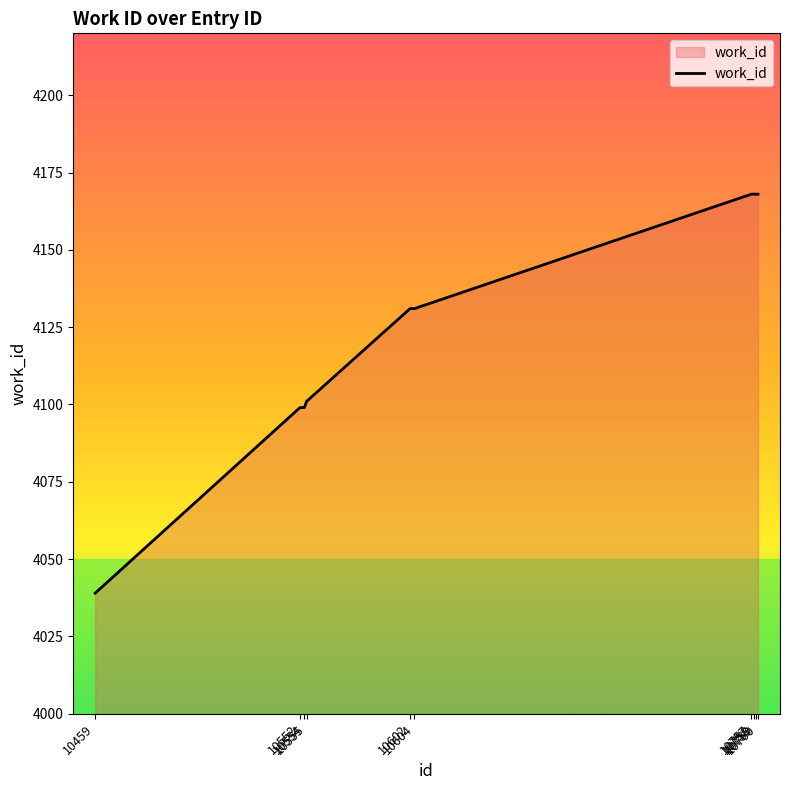

What is the greatest value displayed?

4168